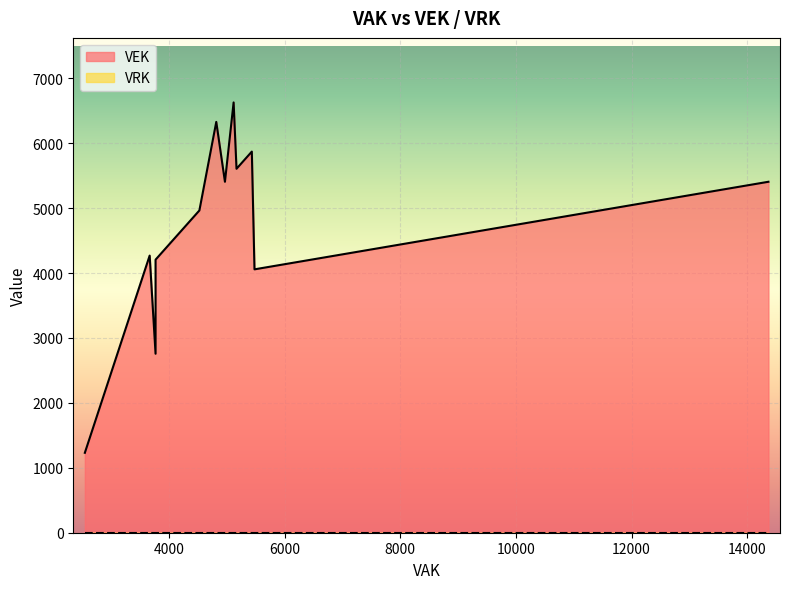

Is the value of VRK at 5433 greater than the value of VEK at 5479?

No